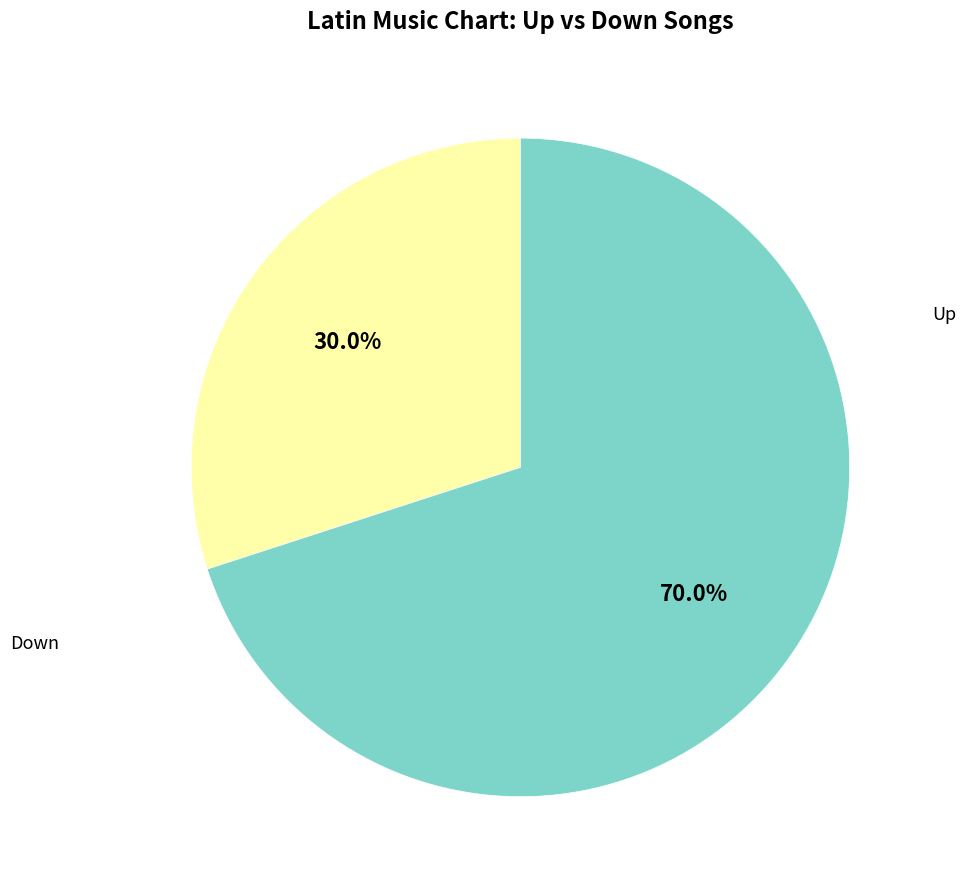

Does any single category account for the majority?

Yes